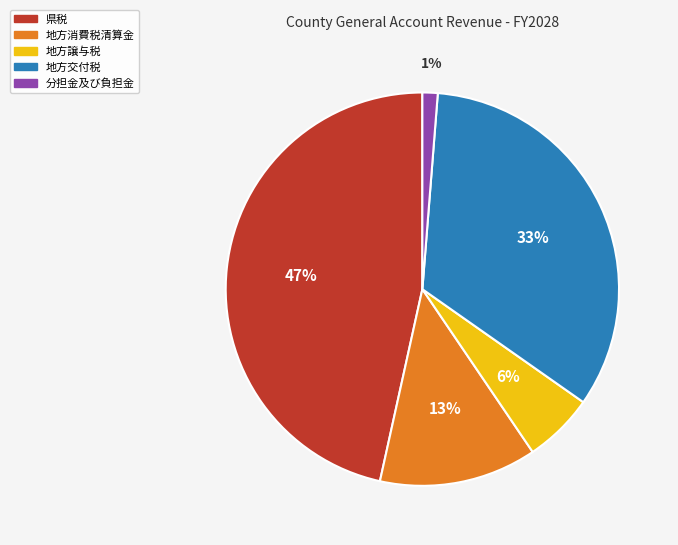

Is there any slice that represents more than half of the pie?

No